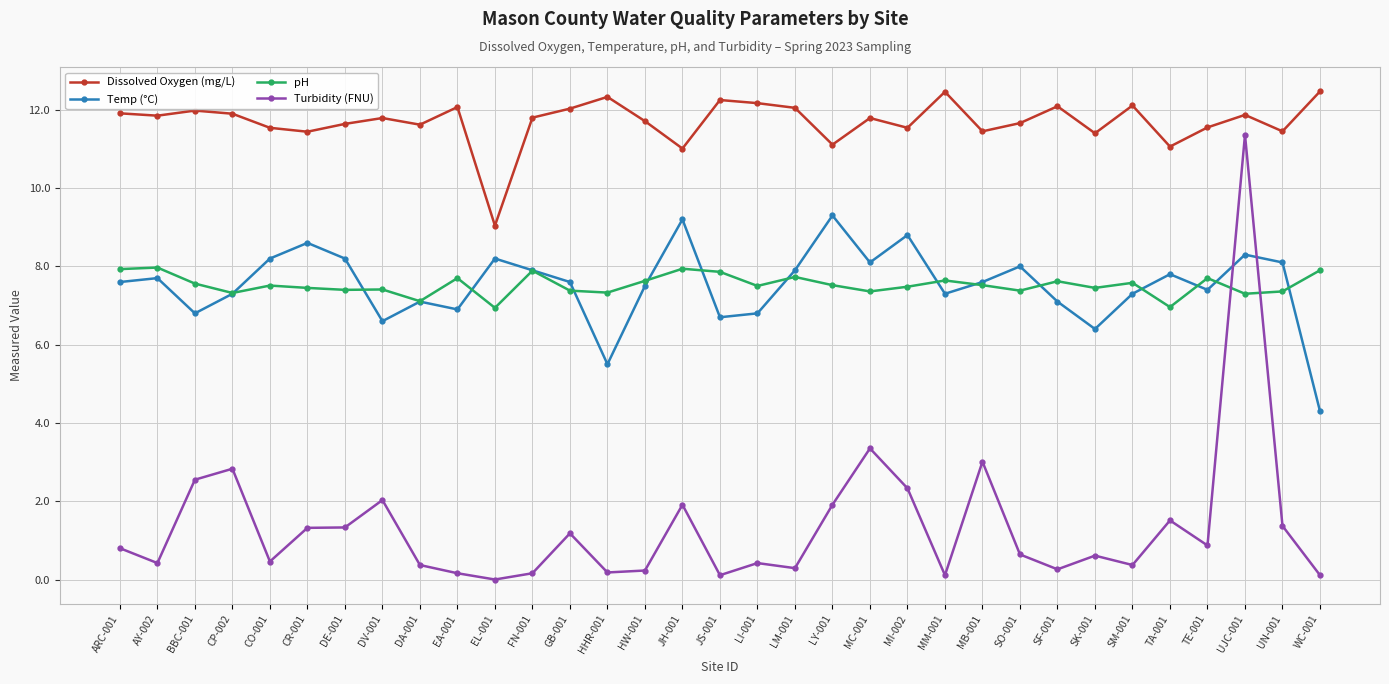

What is the difference between the second highest and minimum values in the Dissolved Oxygen (mg/L) series?

3.4